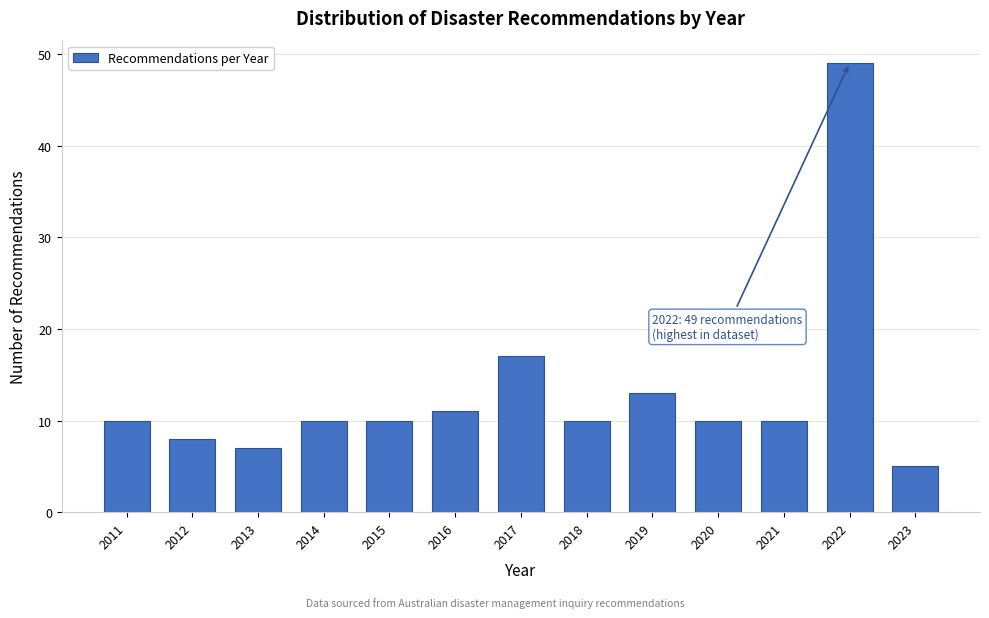

Reading left to right, transcribe all the data shown in this chart.

10	8	7	10	10	11	17	10	13	10	10	49	5